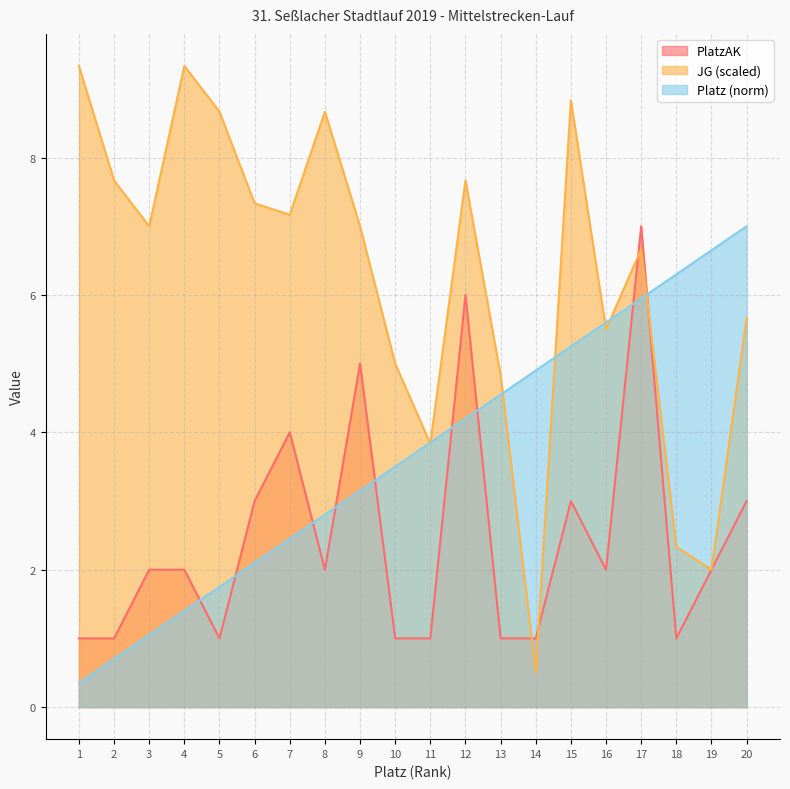

How many intersections are there between JG_offset and Platz?

7